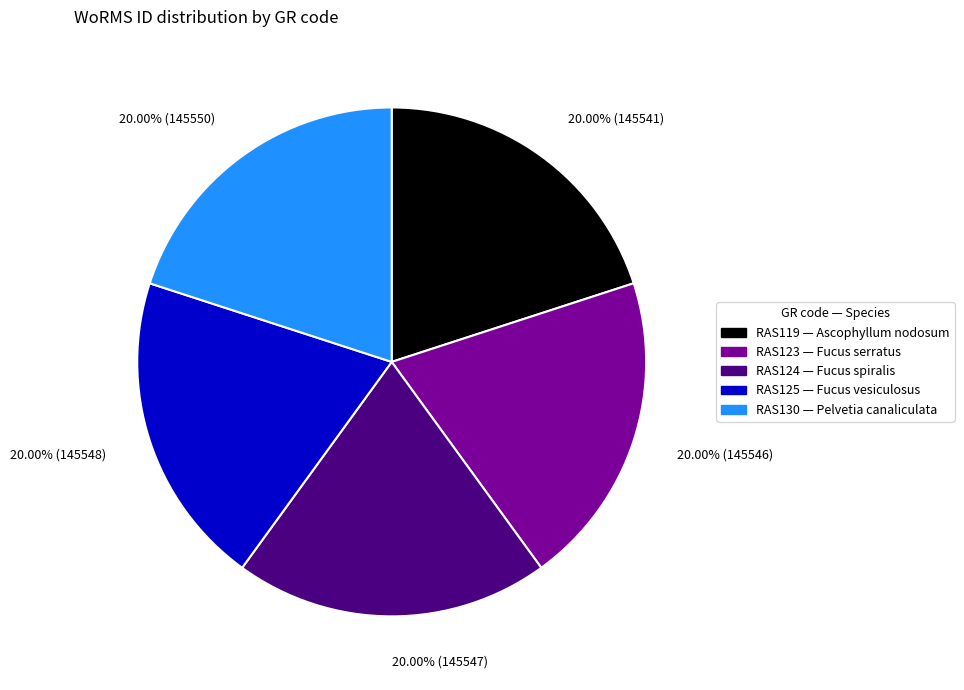

What percentage is NOT represented by RAS119?

80.0%